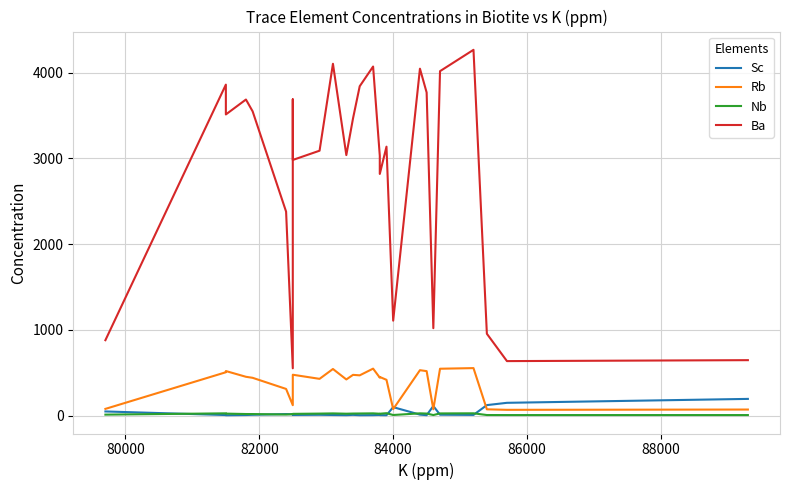

True or false: Nb has a value of 9.3 at 21.

False